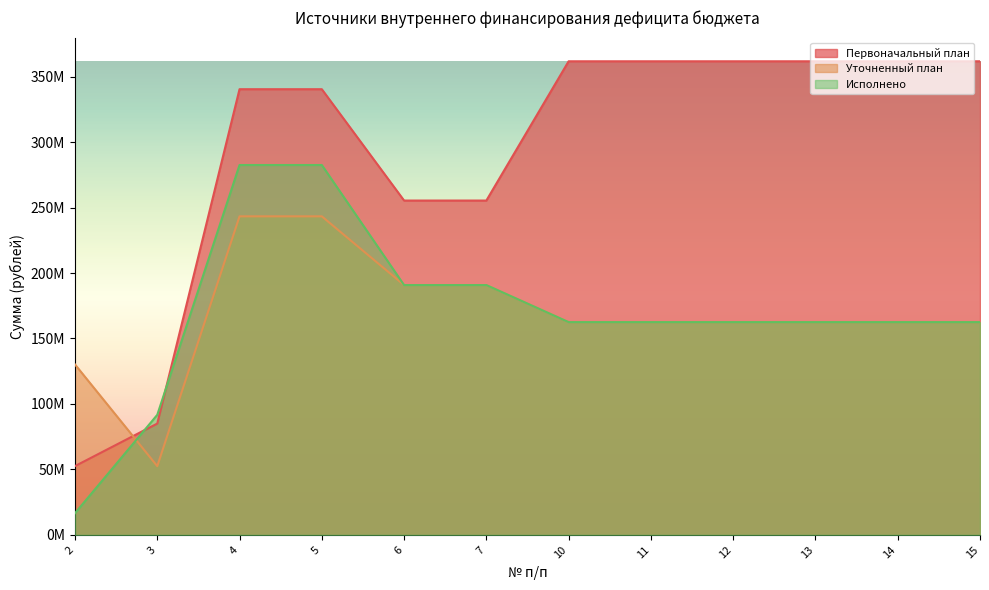

What is the minimum value for Первоначальный план?

52544578.1